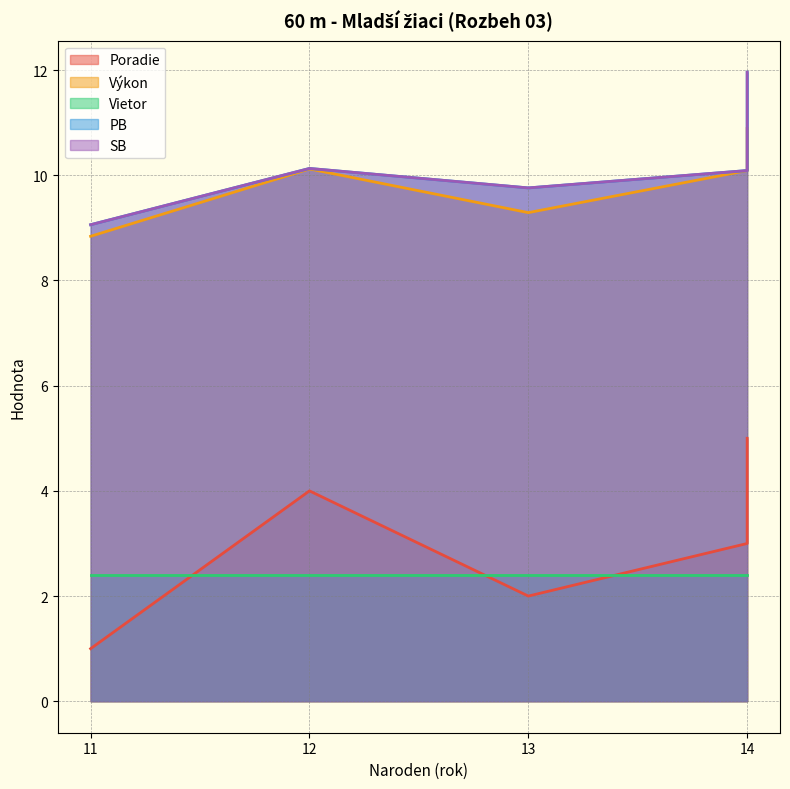

What is the label of the 1st point from the right?

14